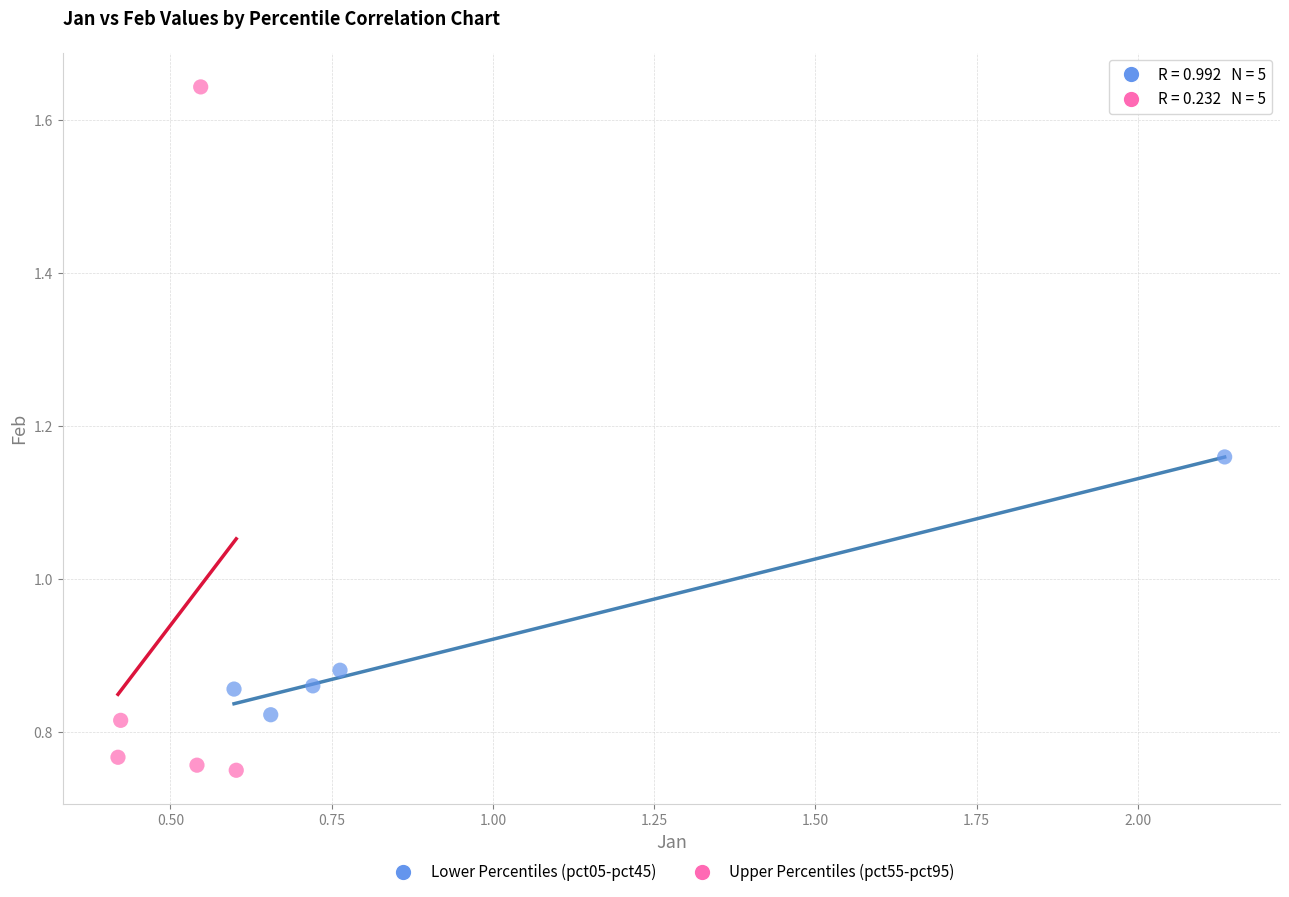

Which series has the largest Y range (max minus min)?

Upper Percentiles (pct55-pct95)